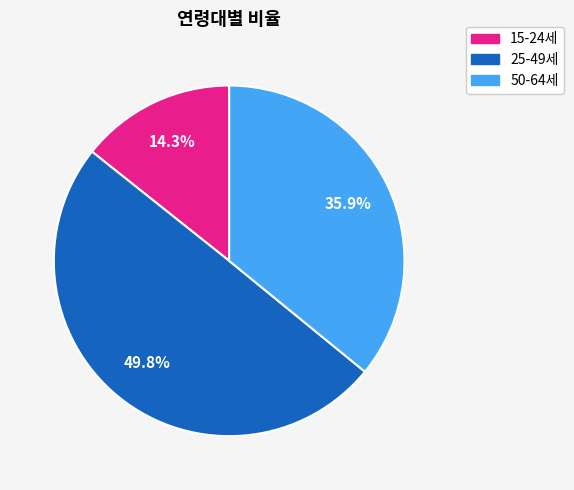

What is the largest slice in the pie chart?

25-49세